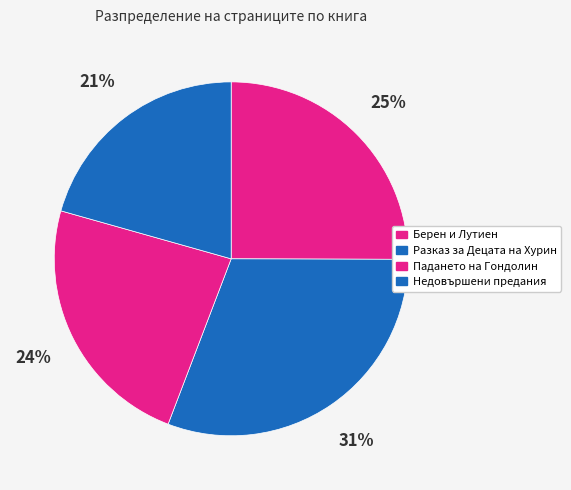

How many segments does this pie chart have?

4